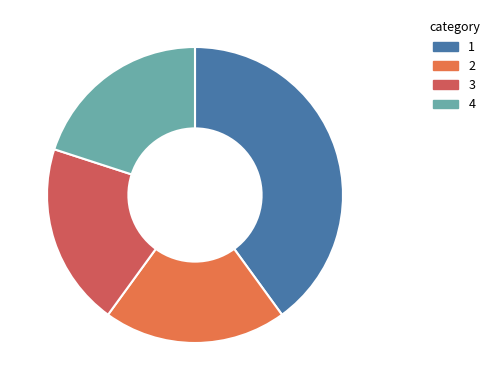

Is there any slice that represents more than half of the pie?

No